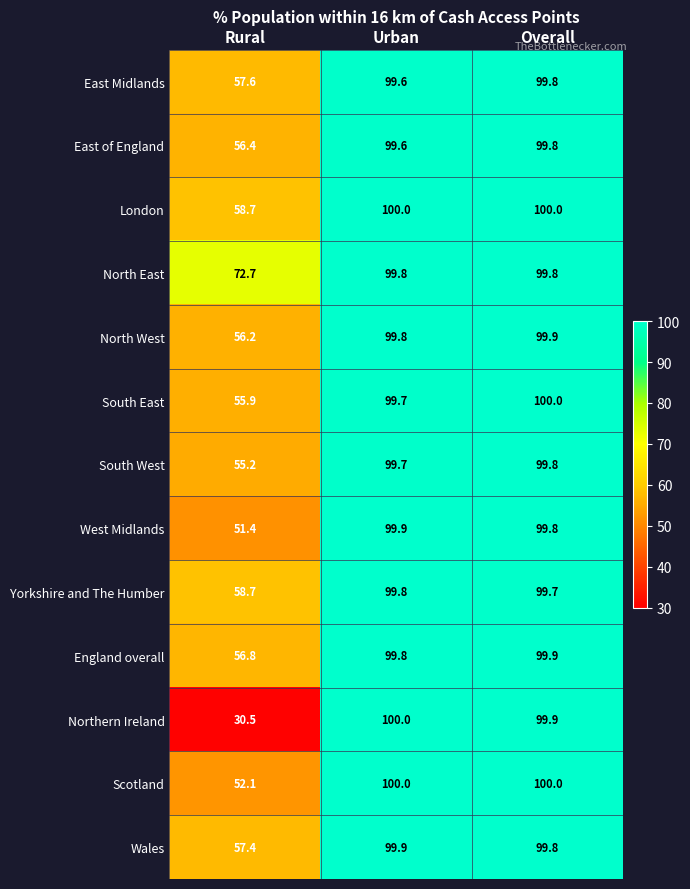

Is it true that North West equals 21.6 at Rural?

False